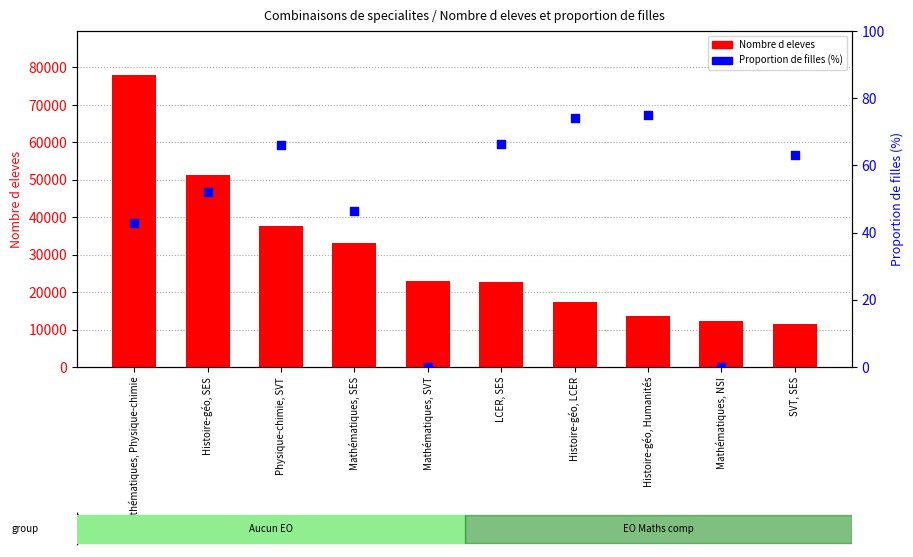

At how many categories does at least one series exceed 55582?

1